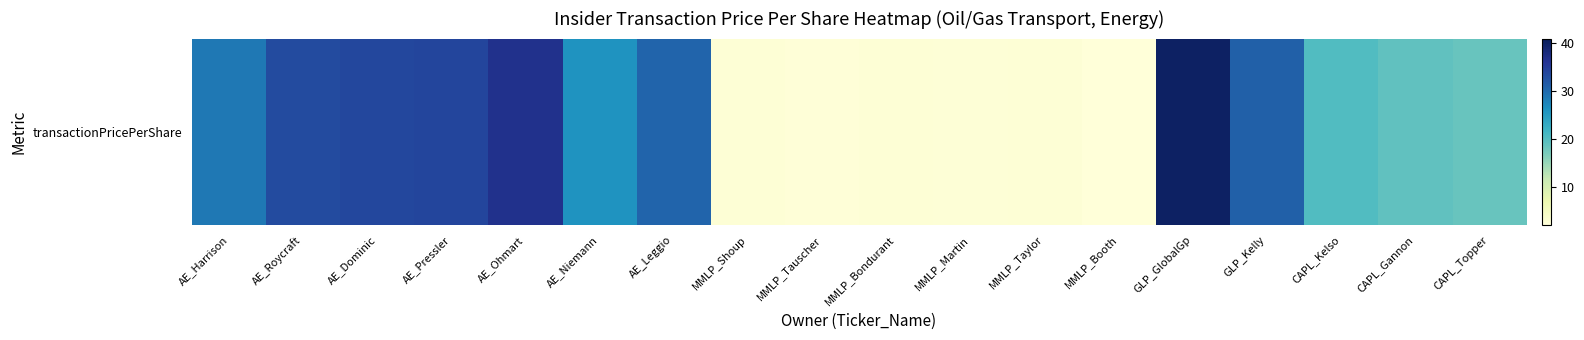

What is the change in value from MMLP_Shoup to CAPL_Topper?

+15.8